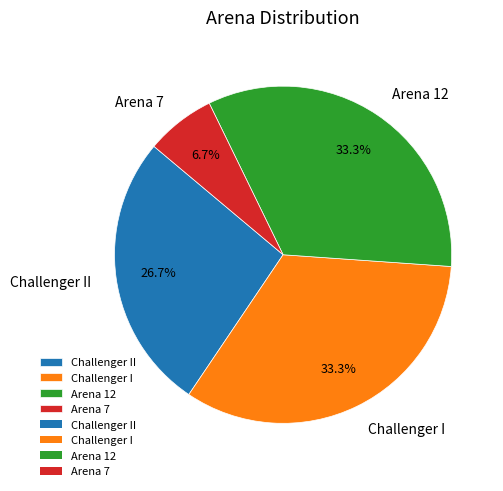

Between Challenger I and Challenger II, which is larger?

Challenger I